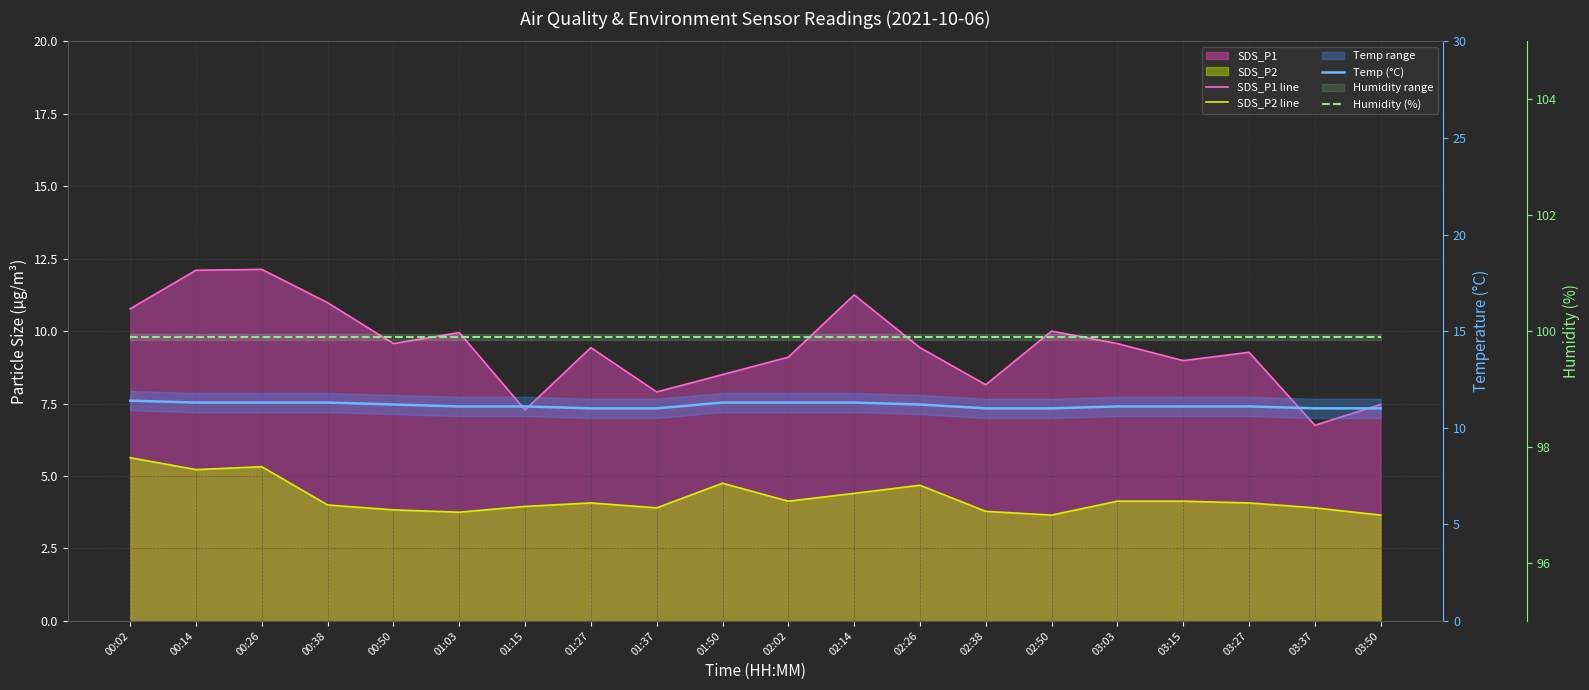

How many data points does each series have?

20